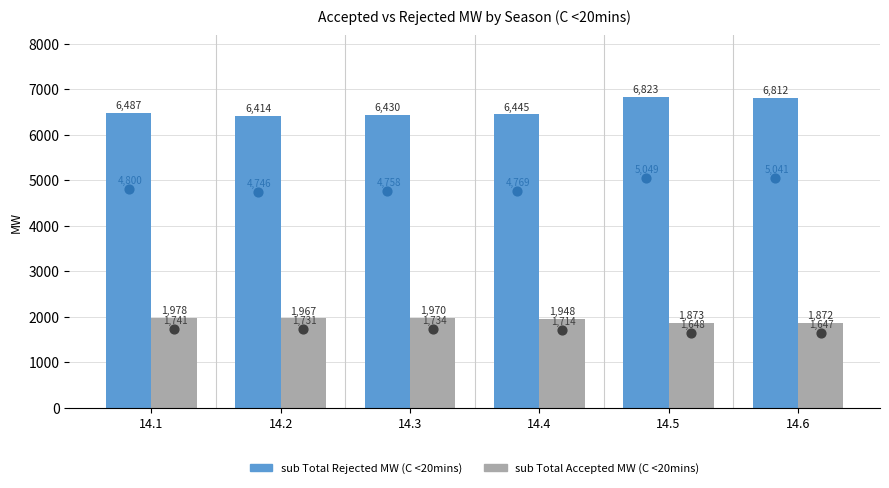

Which series has the largest Y range (max minus min)?

sub Total Rejected MW (C <20mins)